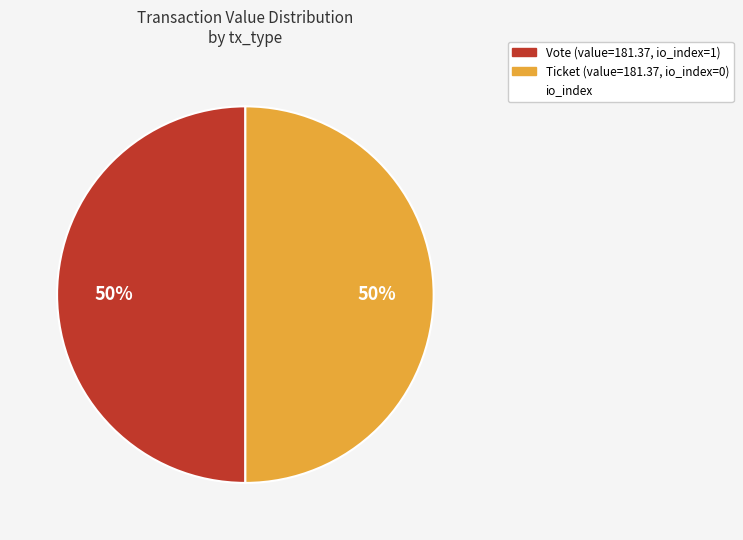

To the nearest percent, what is the average slice percentage?

50%